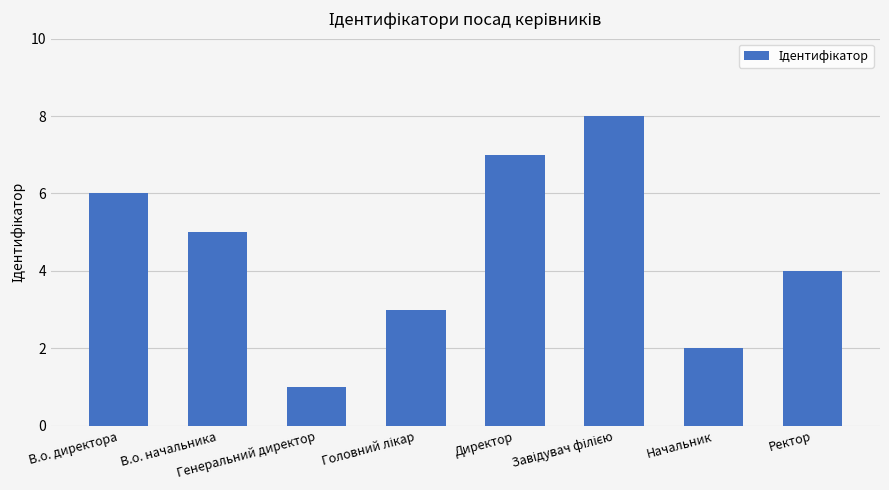

What is the ratio of the value at Ректор to the value at В.о. начальника?

0.8